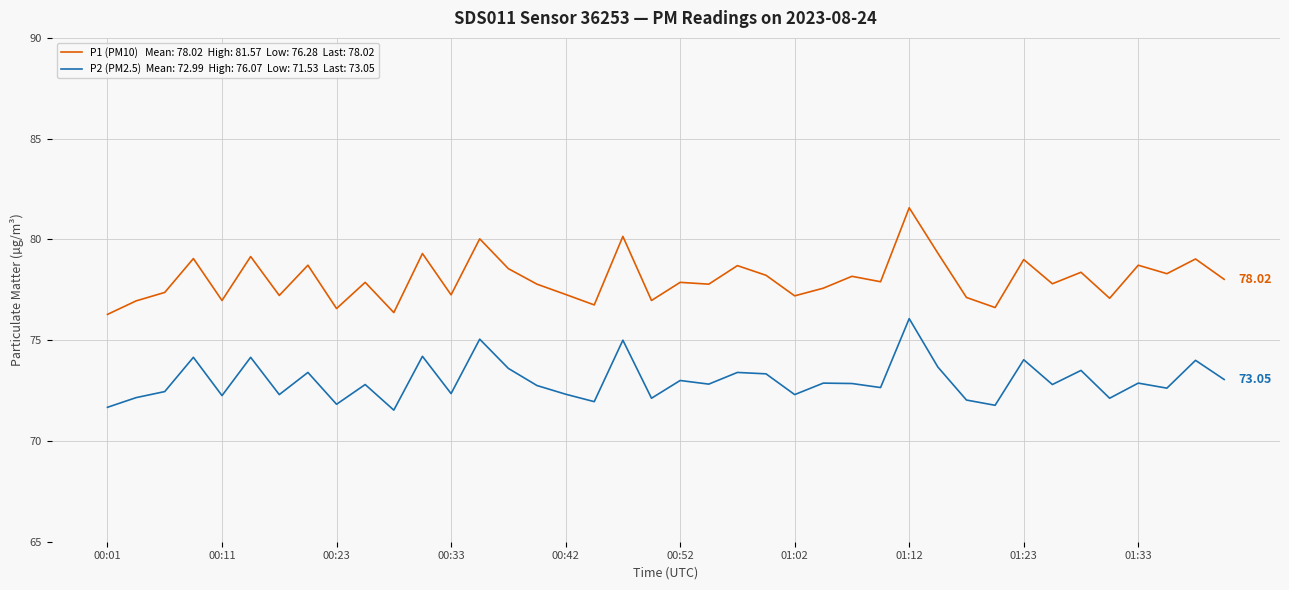

Is this an area chart (filled region under the line)?

No